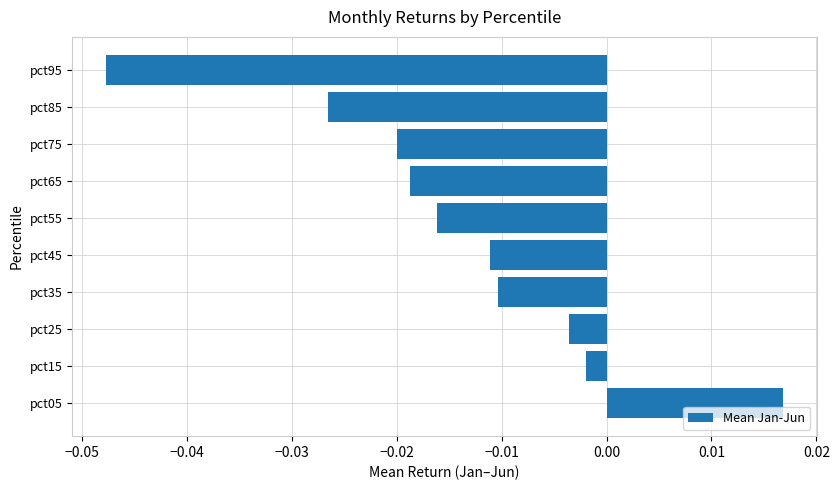

Which category has the lowest value across all series?

pct95